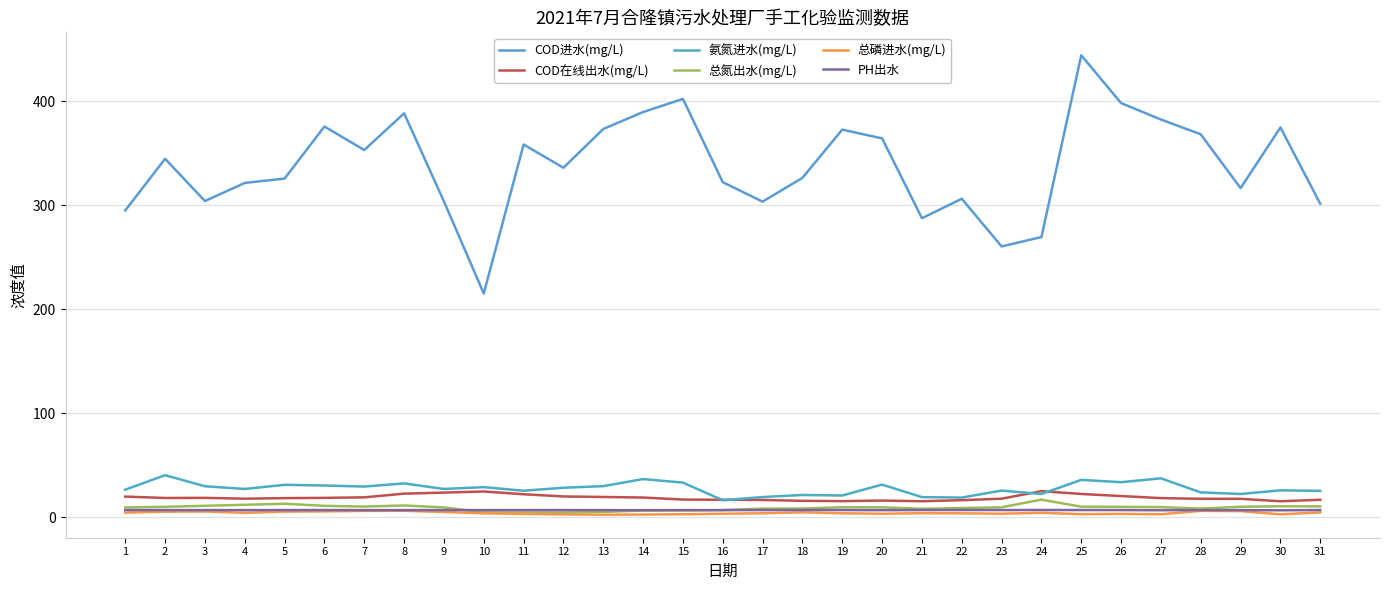

True or false: 氨氮进水(mg/L) has a value of 30.7 at 6.

True